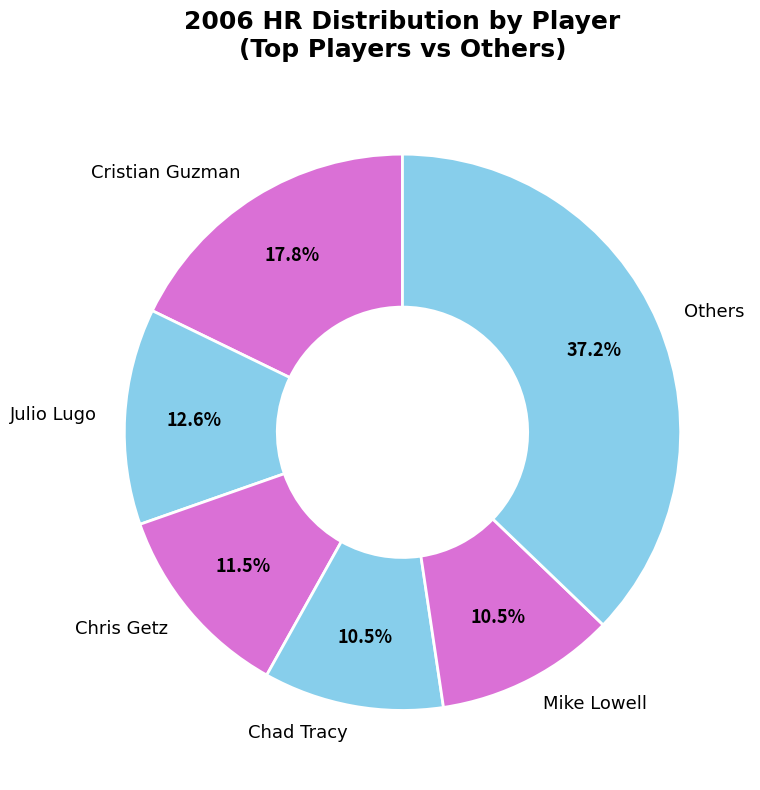

To the nearest percent, what is the average slice percentage?

17%